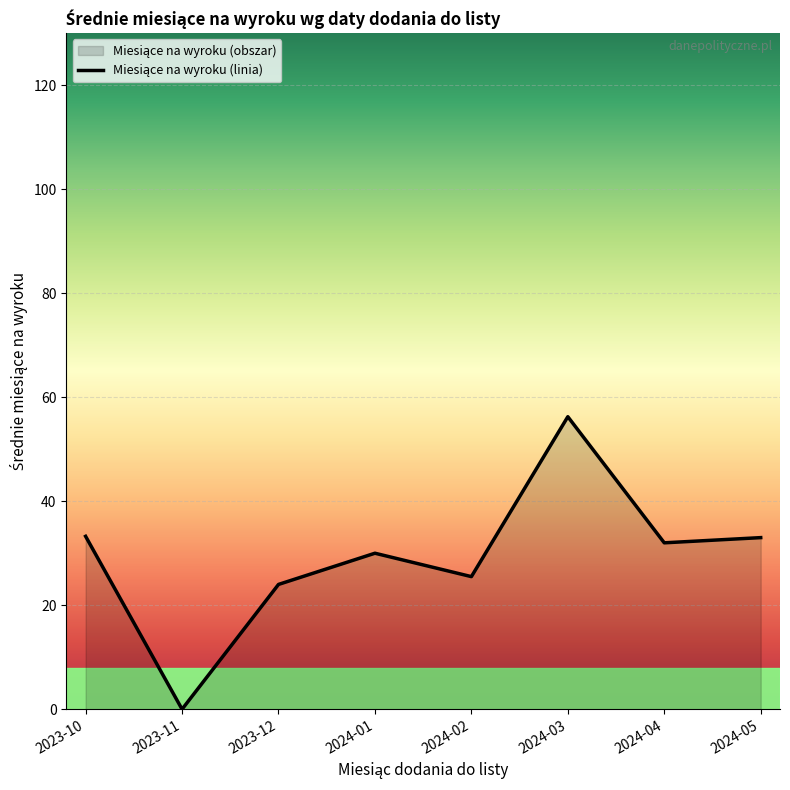

What is the change in value from 2023-10 to 2024-02?

-7.8